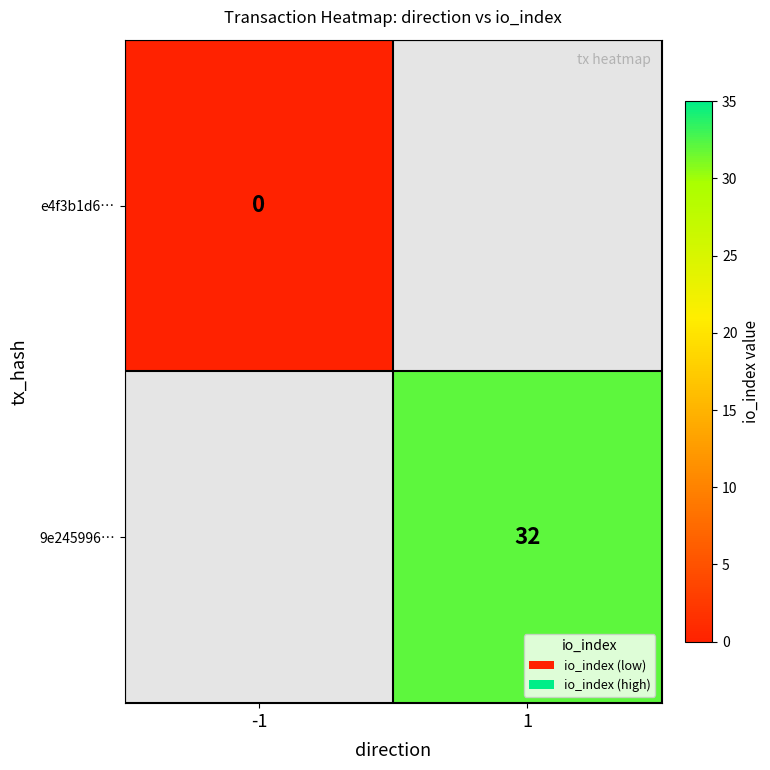

Is the value of e4f3b1d6… at -1 greater than the value of 9e245996… at 1?

No